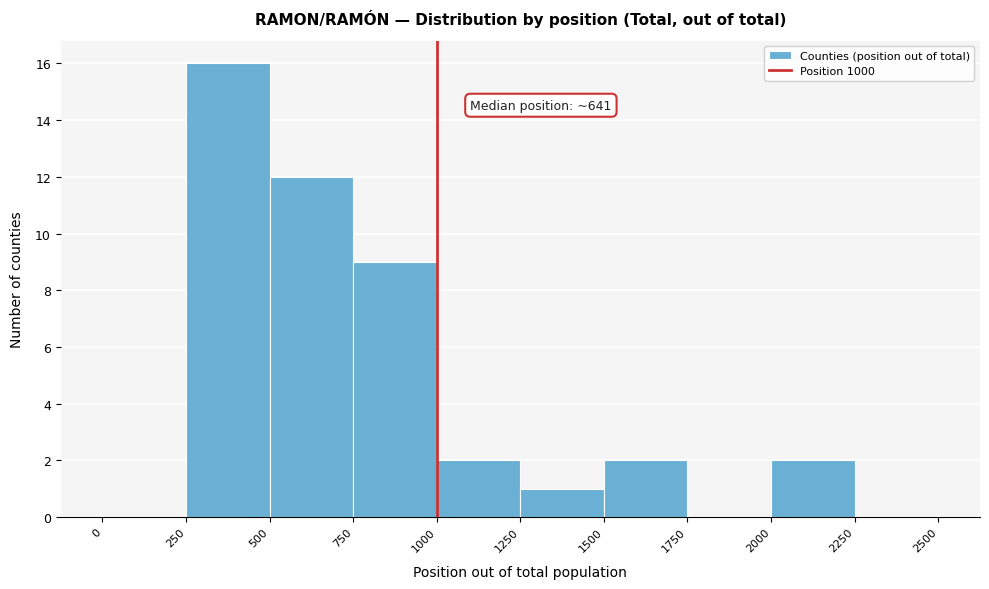

Which range on the x-axis has the tallest bar?

250 to 500